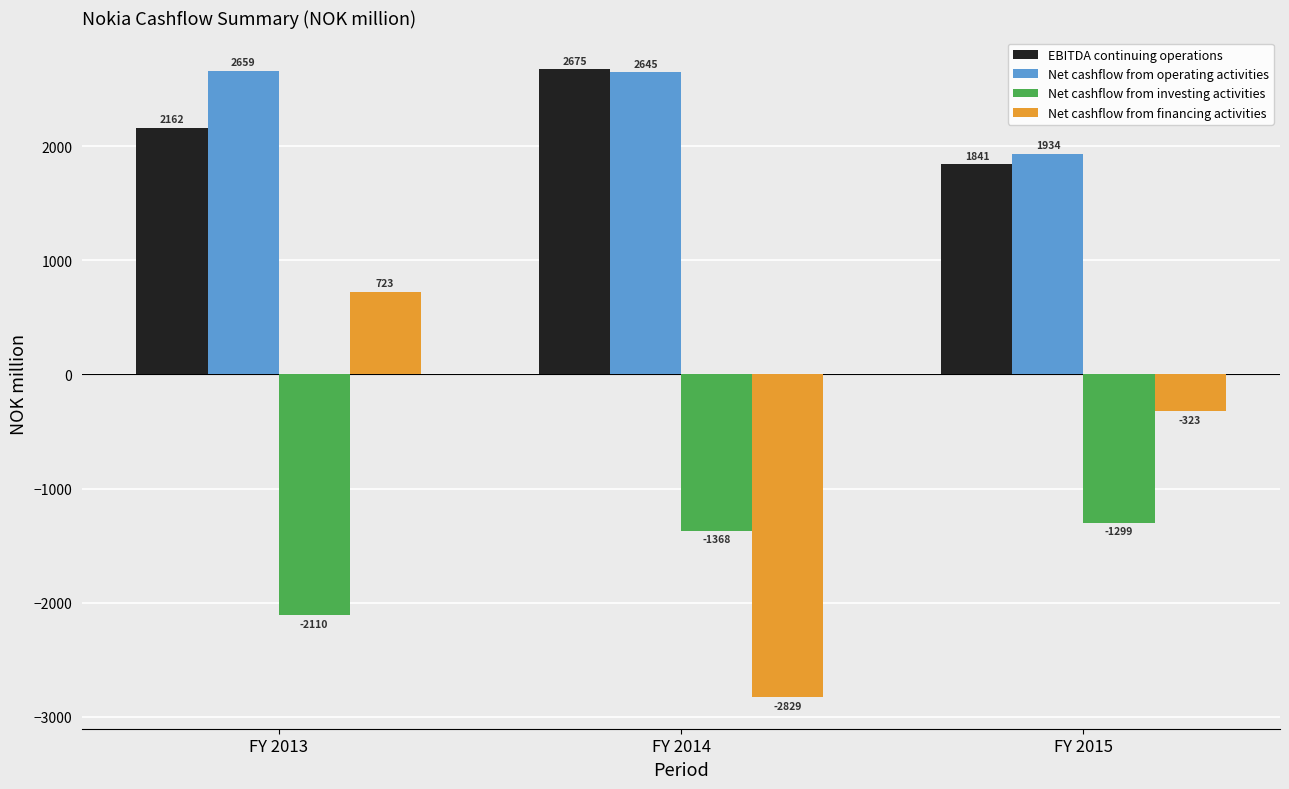

What is the total value across all series at FY 2015?

2152.6